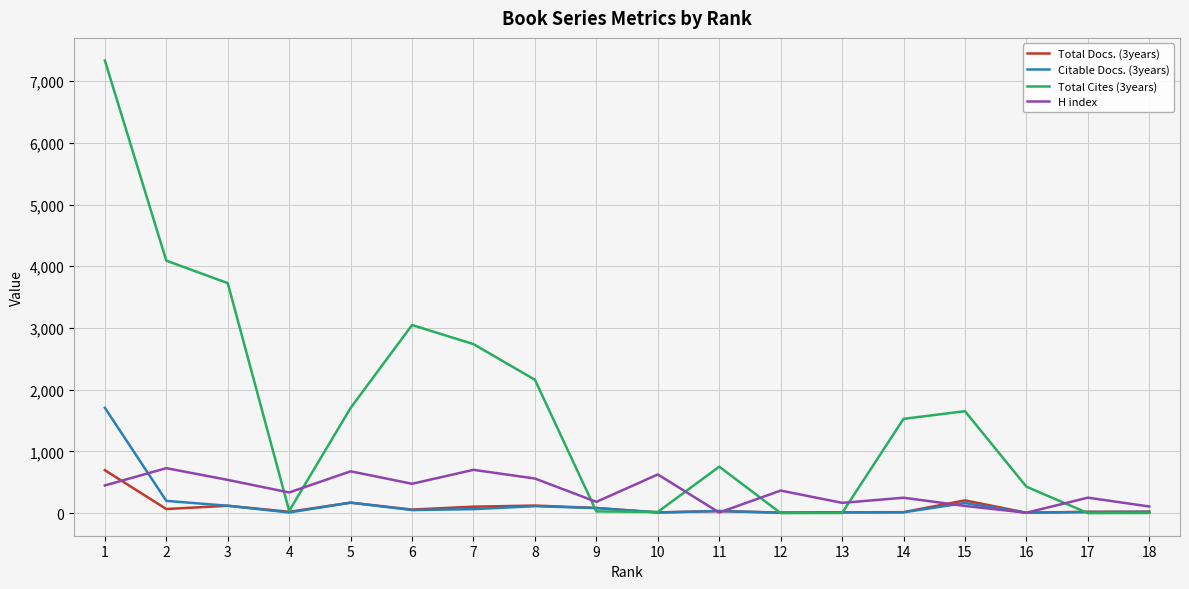

Is the value of Citable Docs. (3years) at 16 greater than the value of Total Cites (3years) at 11?

No